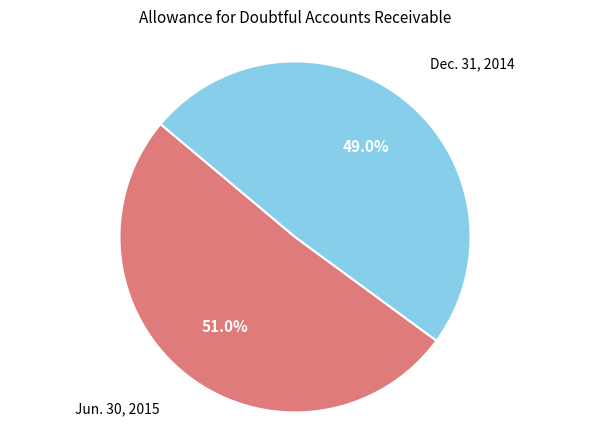

Is there a majority slice in this chart?

Yes